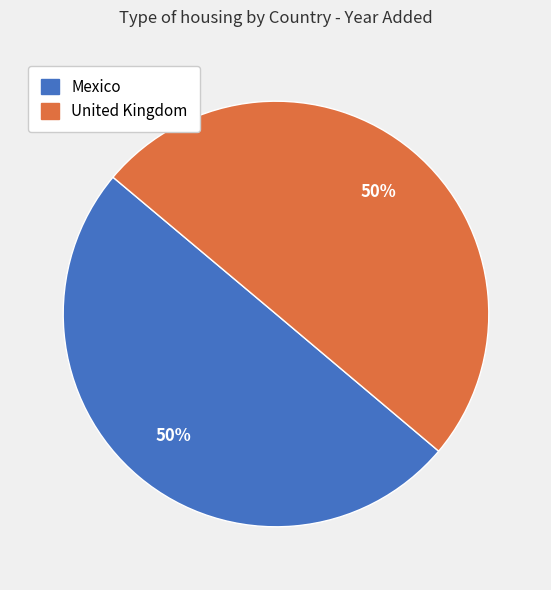

To the nearest percent, what is the combined percentage of Mexico and United Kingdom?

100%